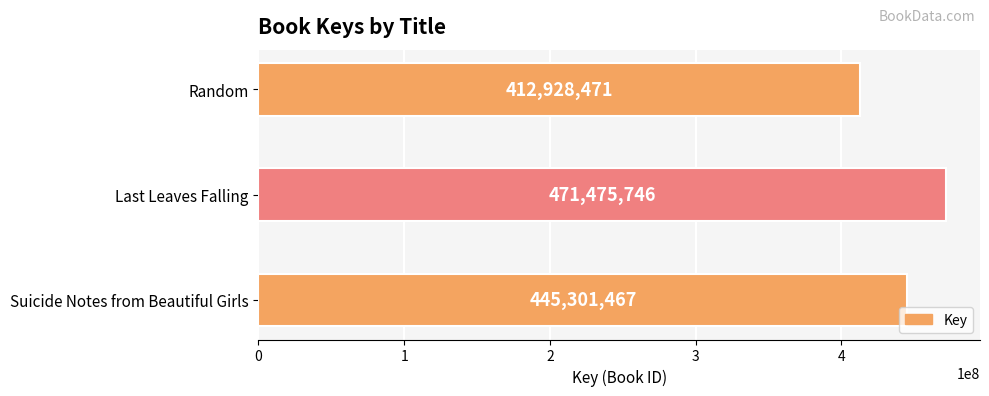

What is the ratio of the value at Suicide Notes from Beautiful Girls to the value at Random?

1.1